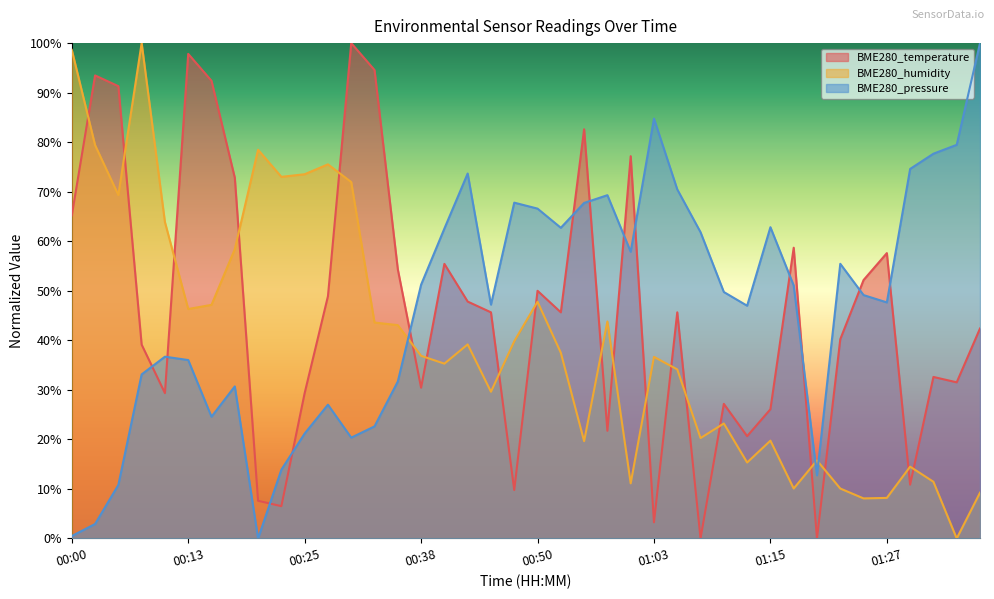

At 00:35, list the series in order from largest to smallest.

BME280_temperature, BME280_humidity, BME280_pressure